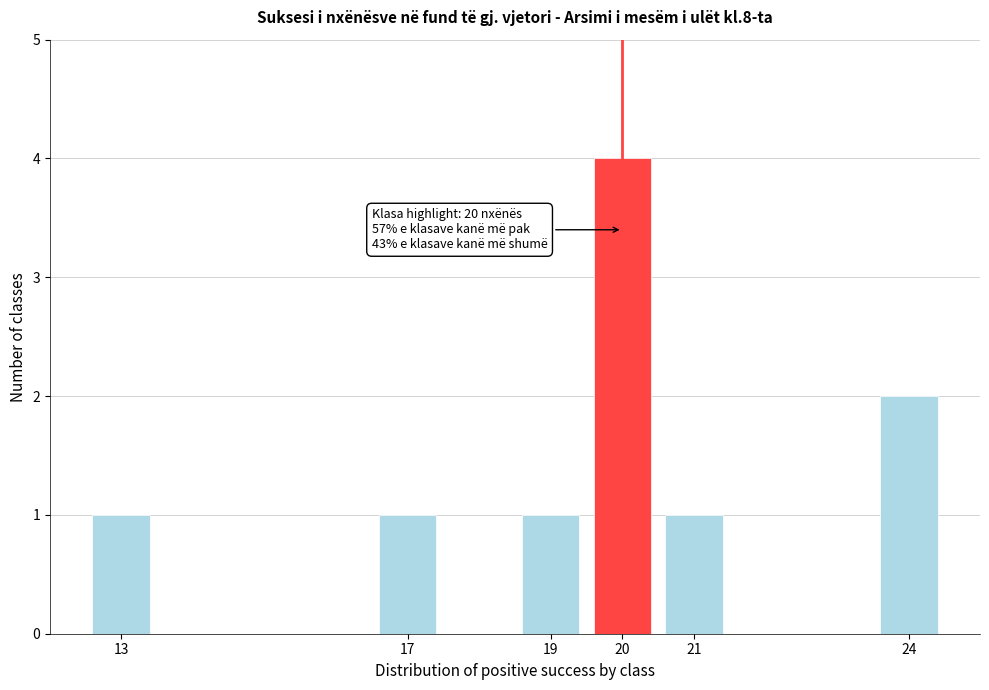

Over which range of the x-axis is the bar tallest?

19.5 to 20.5